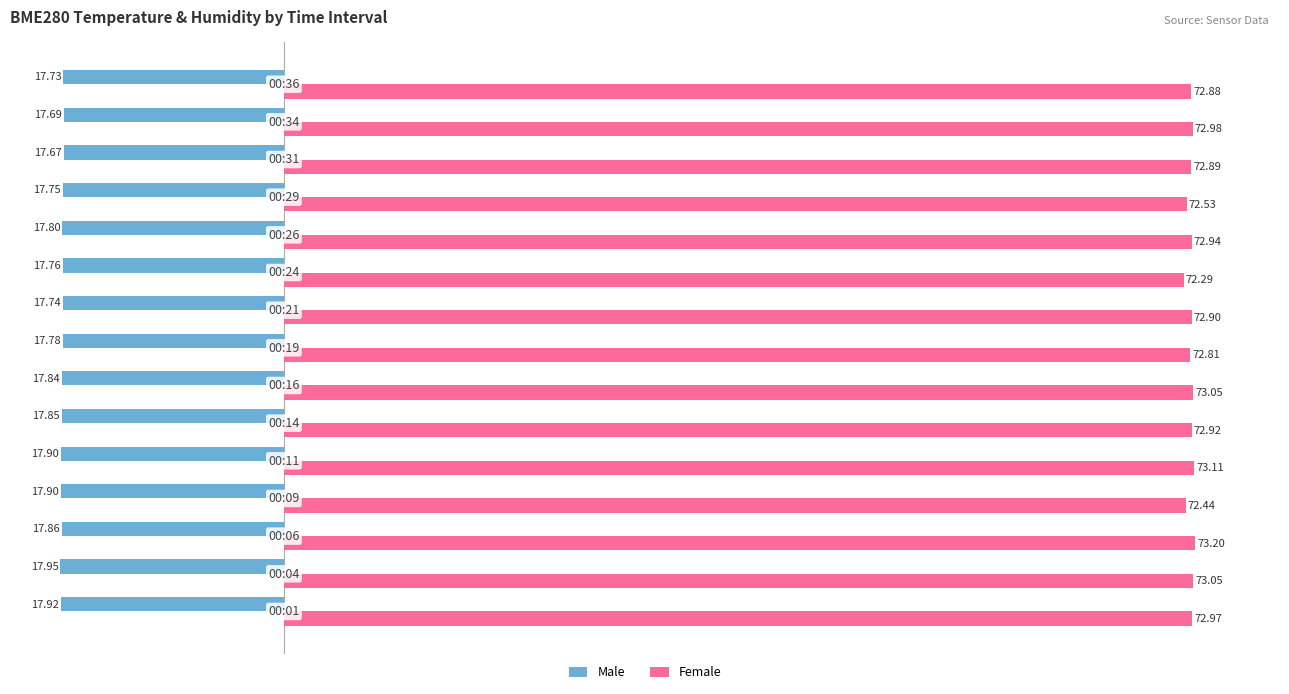

Which series has the largest total across all categories?

Female